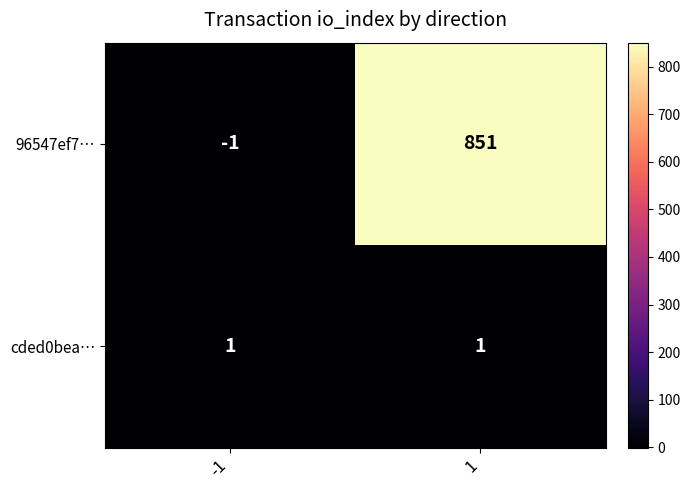

Reading left to right, what are all the values shown in this chart?

96547ef7…: -1	851
cded0bea…: 1	1